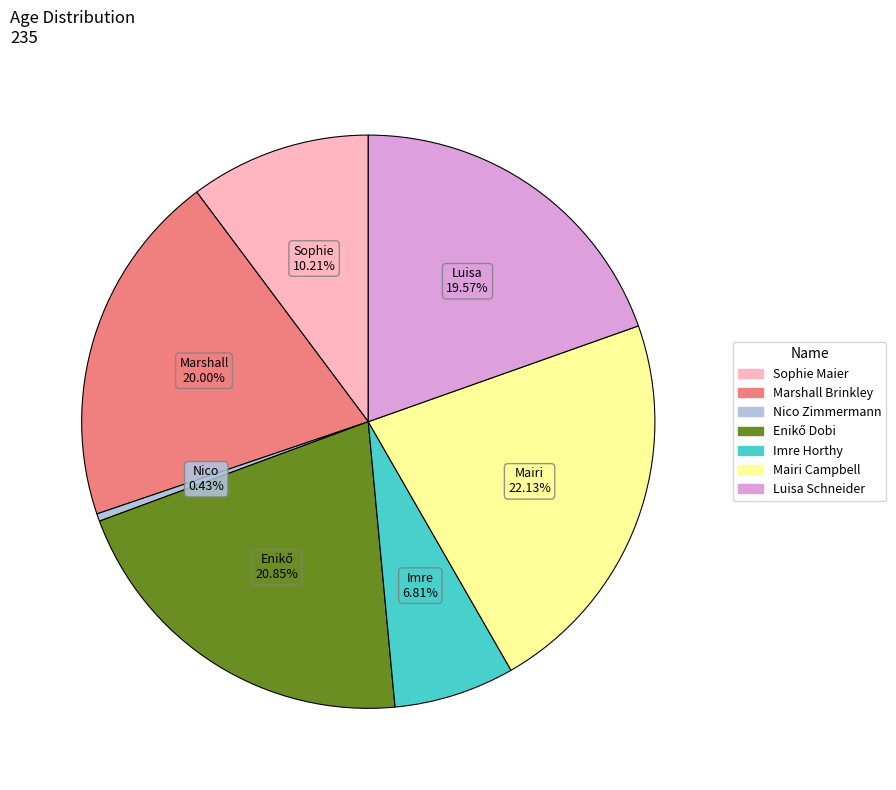

Which slice is the largest?

Mairi Campbell